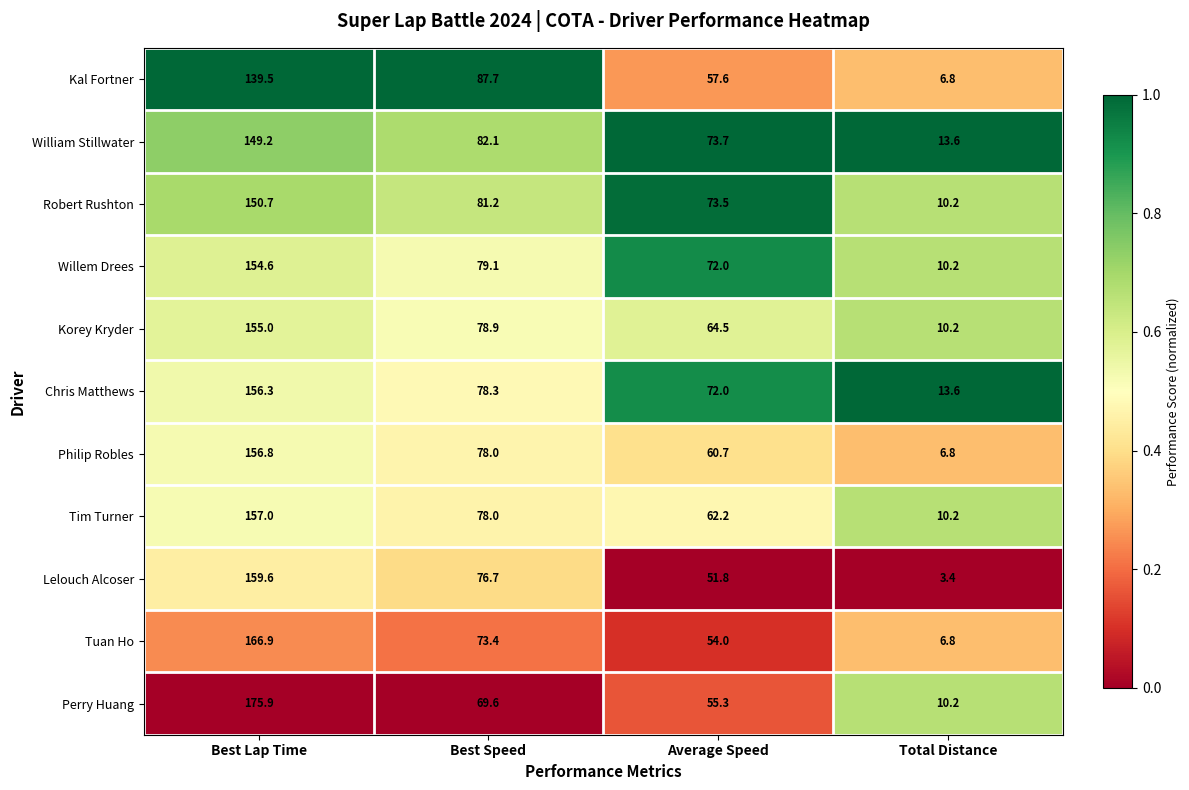

True or false: William Stillwater has a value of 240.3 at Best Lap Time.

False